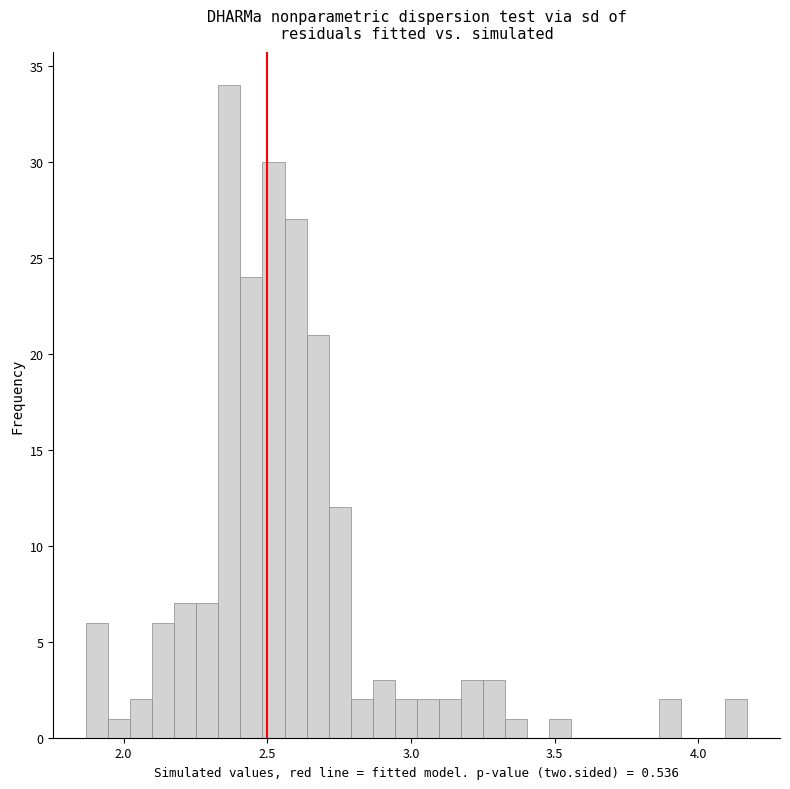

Around what value on the x-axis is the tallest bar? Give the approximate position of its centre, as read against the axis.

2.35